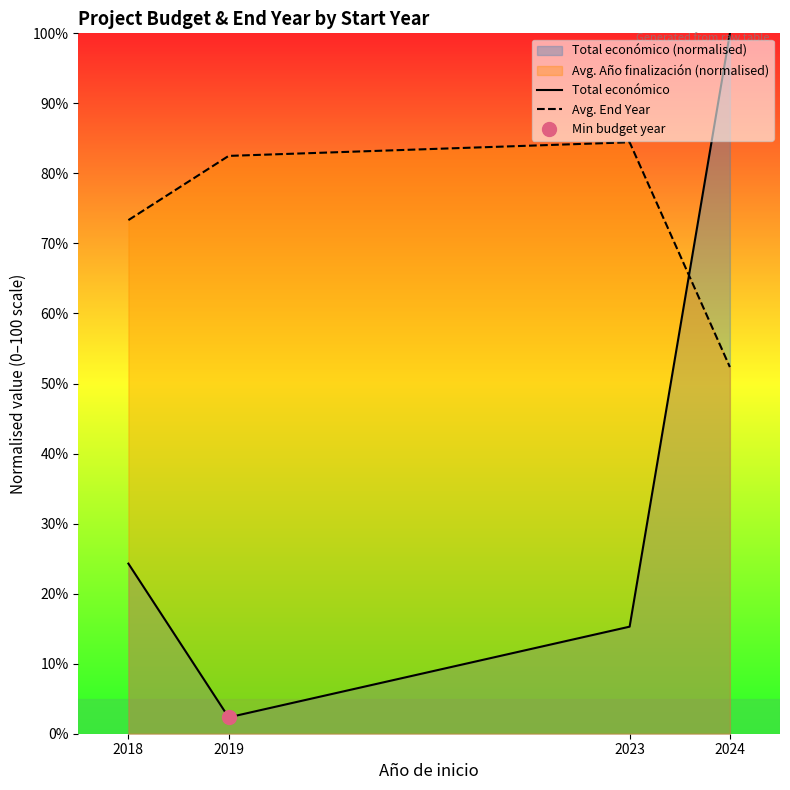

Which category has the highest value in the Avg. End Year series?

2023